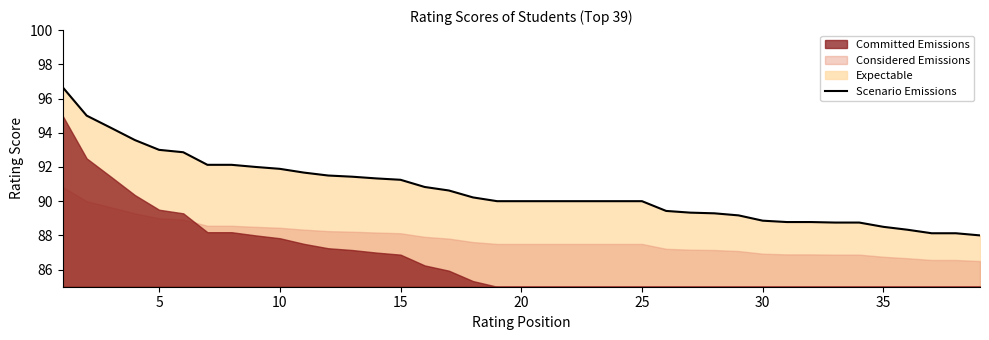

Reading left to right, transcribe all the data shown in this chart.

96.7	95.0	94.3	93.6	93.0	92.9	92.1	92.1	92.0	91.9	91.7	91.5	91.4	91.3	91.2	90.8	90.6	90.2	90.0	90.0	90.0	90.0	90.0	90.0	90.0	89.4	89.3	89.3	89.2	88.9	88.8	88.8	88.8	88.8	88.5	88.3	88.1	88.1	88.0